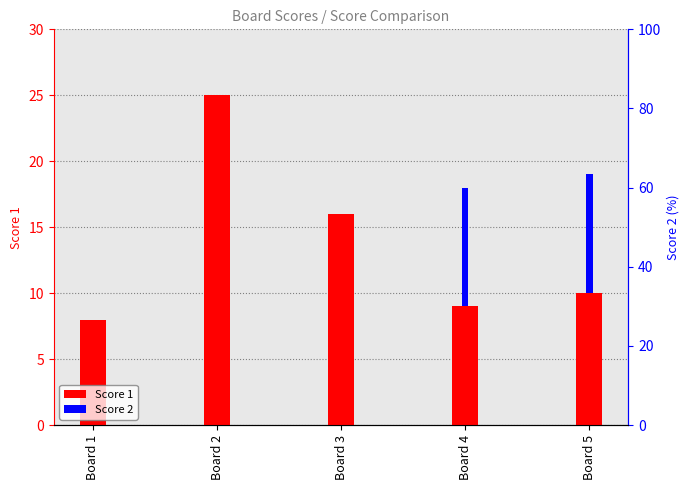

How many data points does each series have?

5